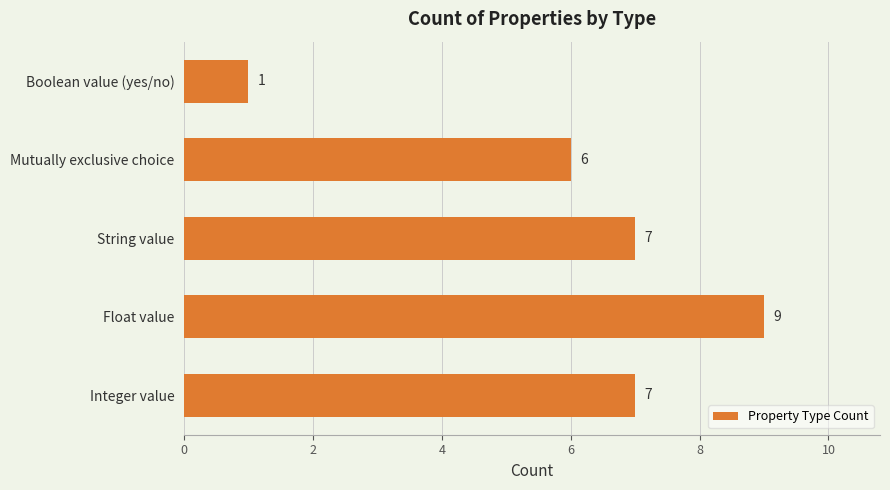

At which category does the chart reach its peak across all series?

Float value